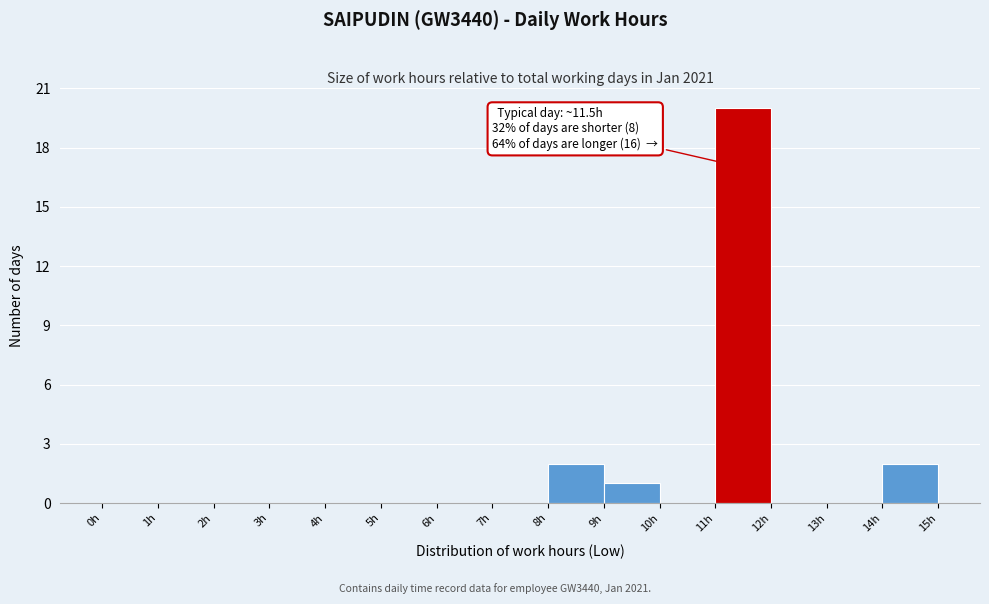

Over which range of the x-axis is the bar tallest?

11 to 12